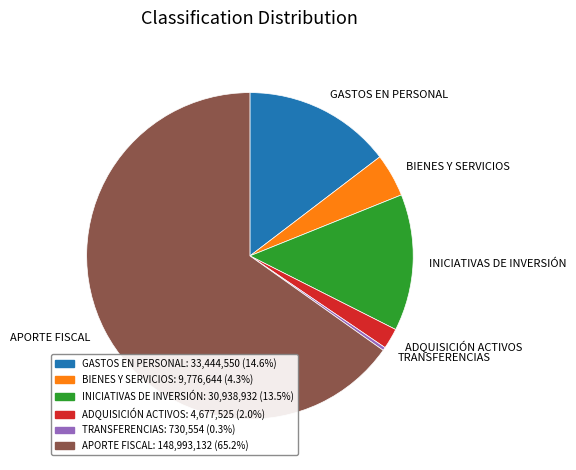

Rank the categories by value from lowest to highest.

TRANSFERENCIAS, ADQUISICIÓN ACTIVOS, BIENES Y SERVICIOS, INICIATIVAS DE INVERSIÓN, GASTOS EN PERSONAL, APORTE FISCAL